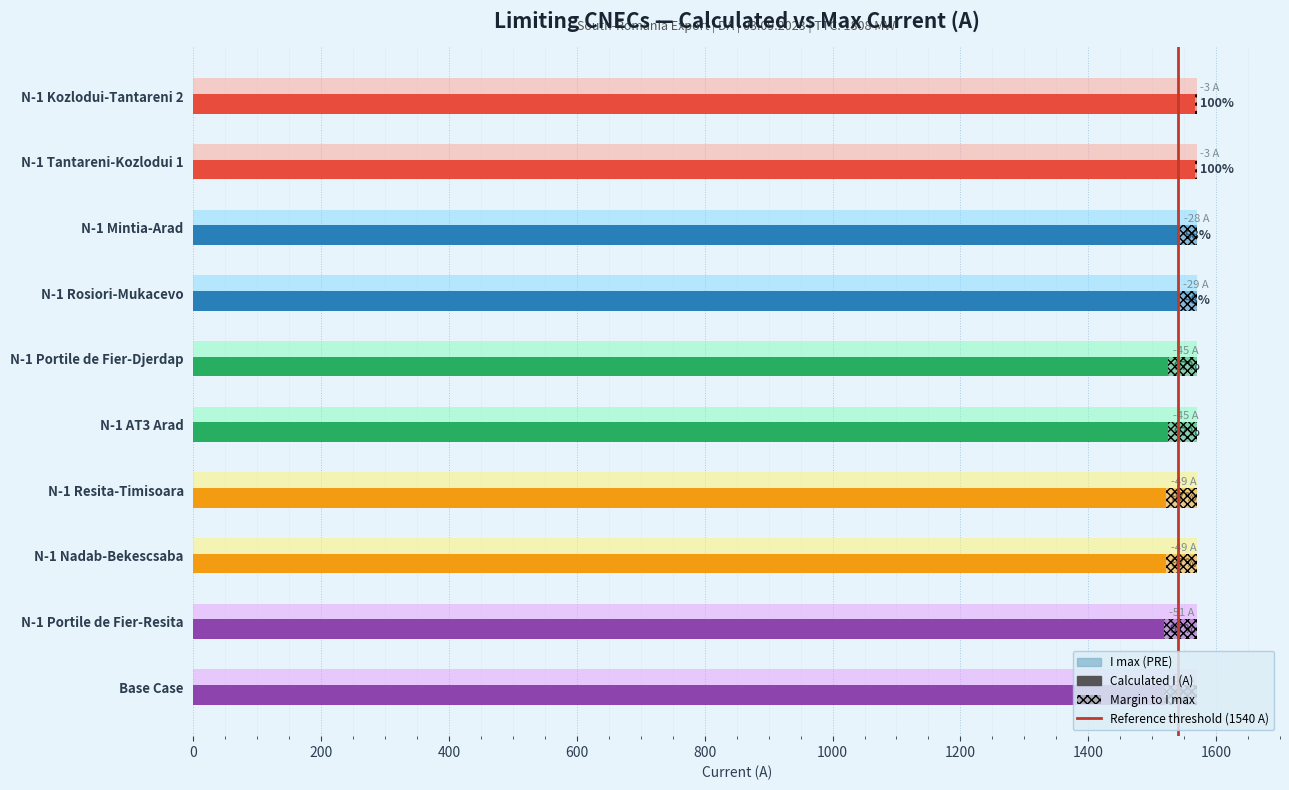

Which has a higher value, margin or 8?

margin